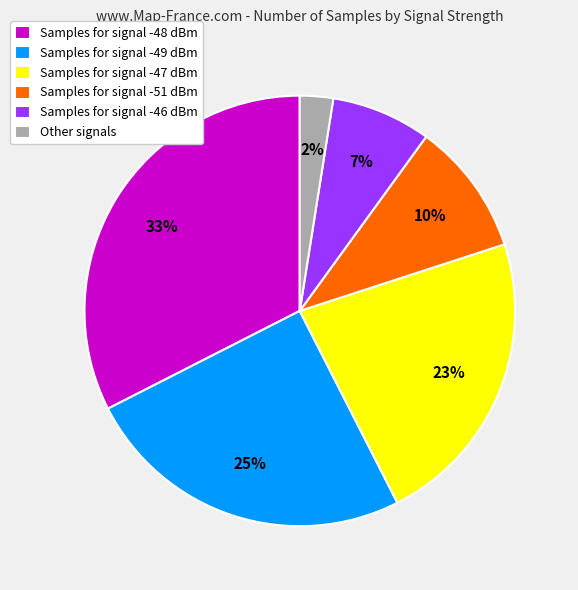

To the nearest percent, what is the average slice percentage?

17%